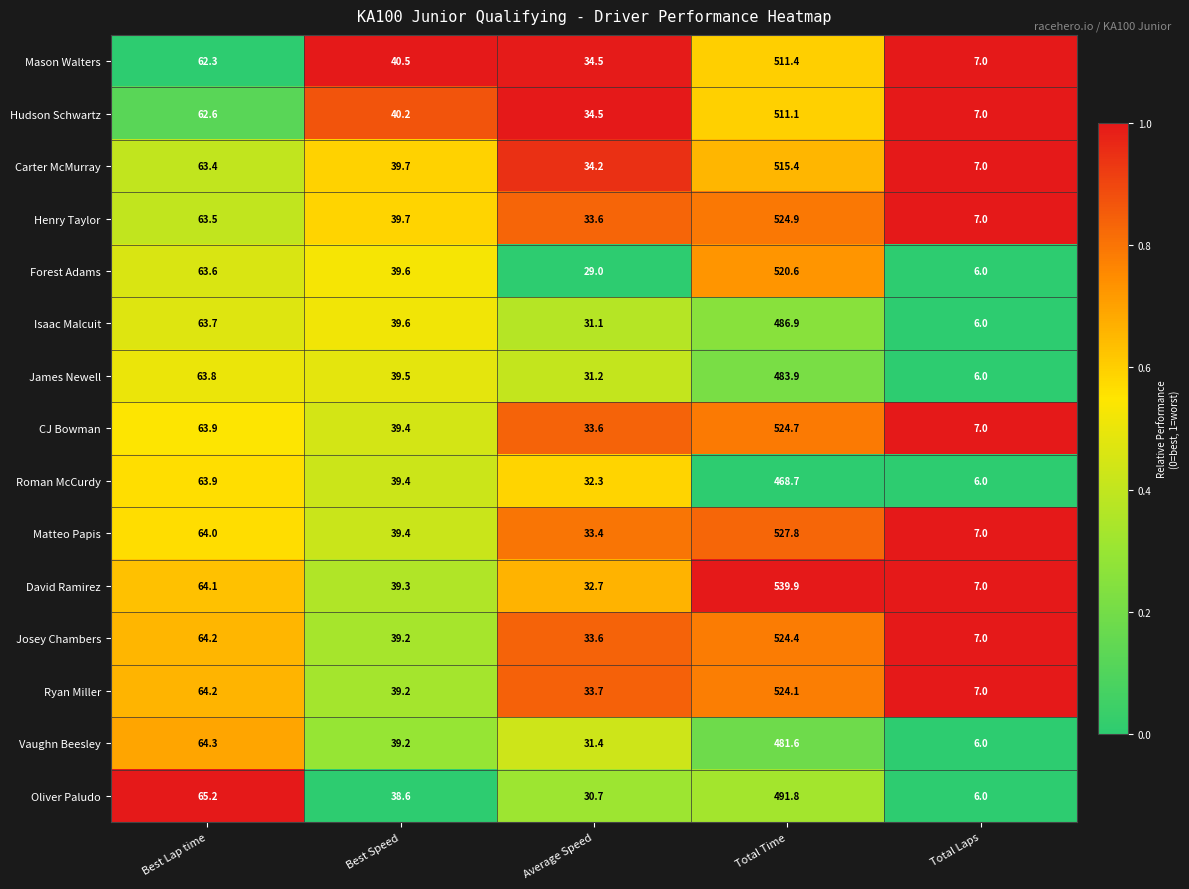

The Henry Taylor series shows 63.5 at Best Lap time. True or false?

True